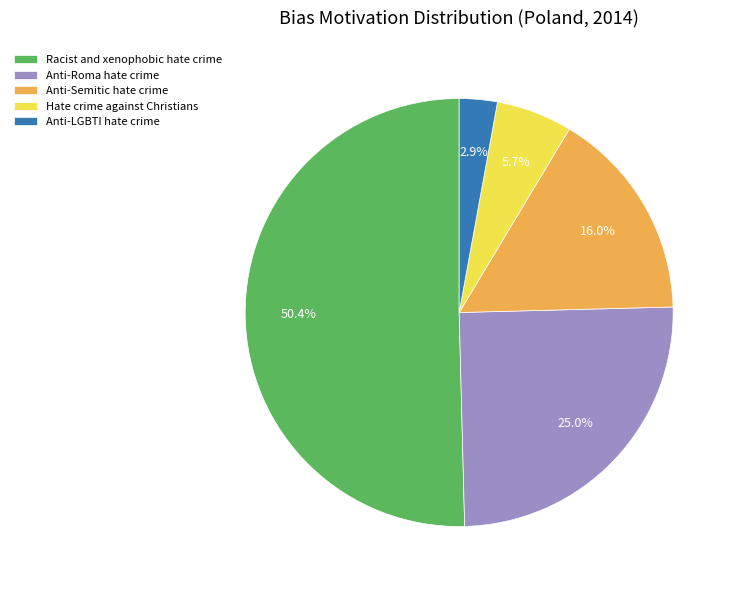

Combined, do Racist and xenophobic hate crime and Hate crime against Christians account for over 50%?

Yes